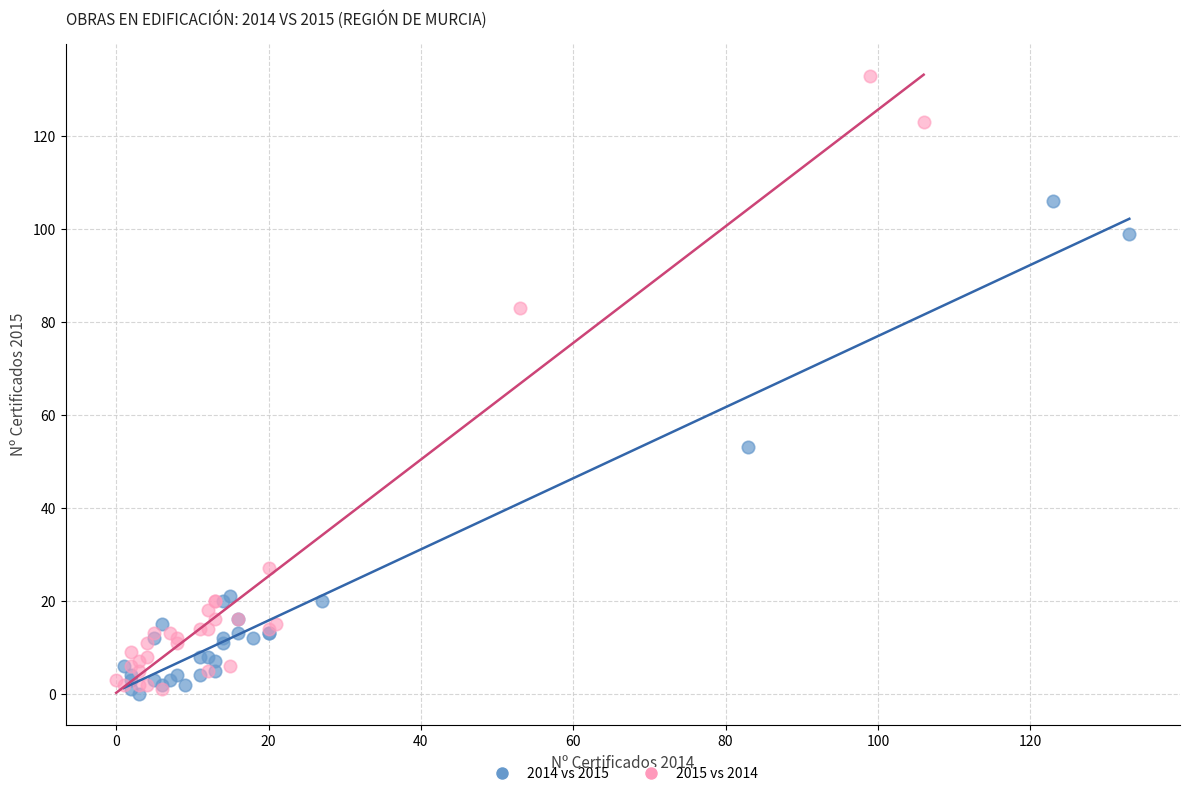

Which series contains the highest Y value?

2015 vs 2014